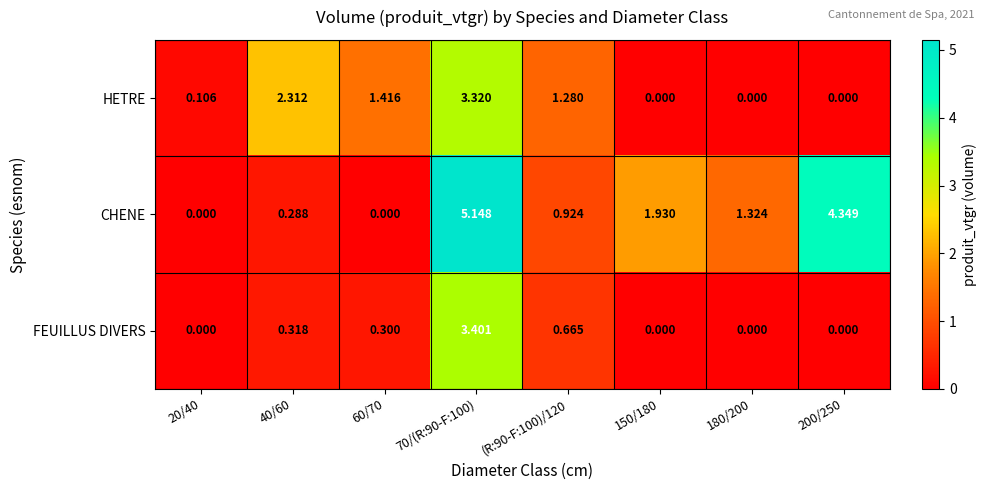

Is the value of FEUILLUS DIVERS at (R:90-F:100)/120 greater than the value of CHENE at 180/200?

No